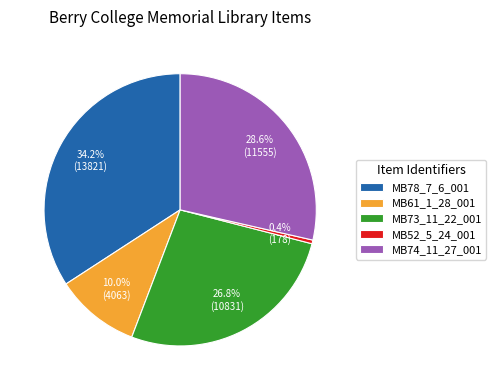

To the nearest percent, what percentage of the pie is MB73_11_22_001?

27%